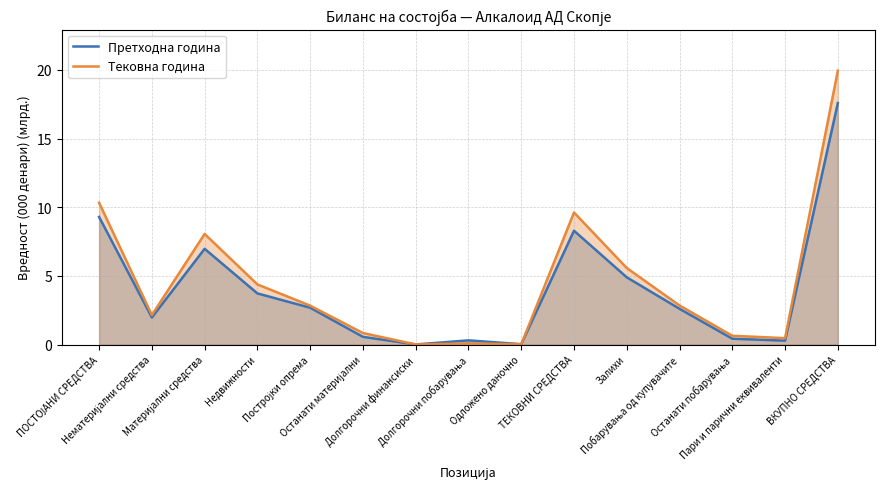

What is the sum of the Претходна година values at Залихи and ПОСТОЈАНИ СРЕДСТВА?

14.2